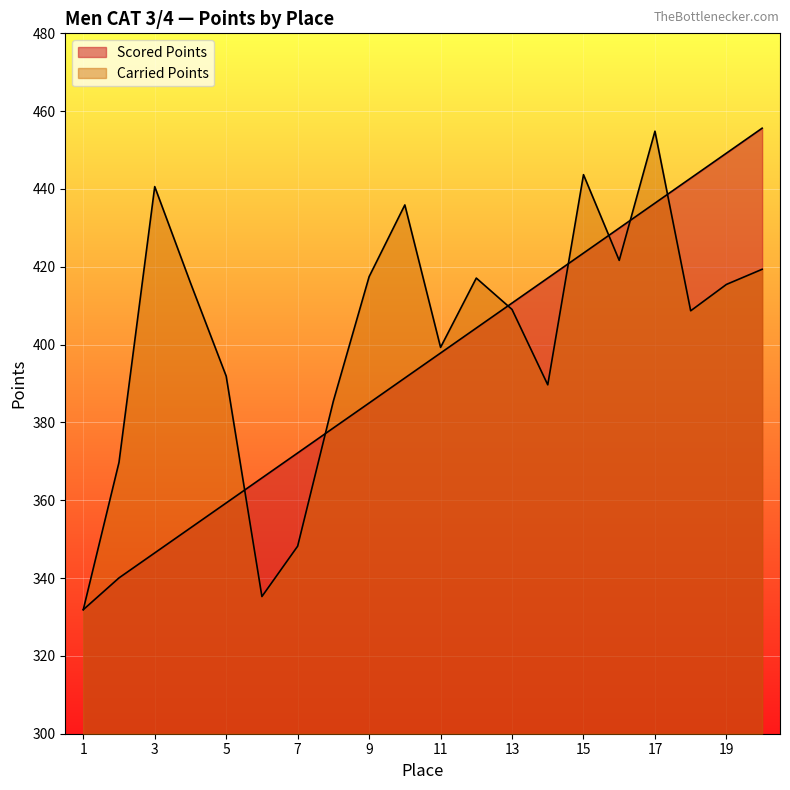

Between which two adjacent categories do Scored Points and Carried Points first intersect?

5 and 6